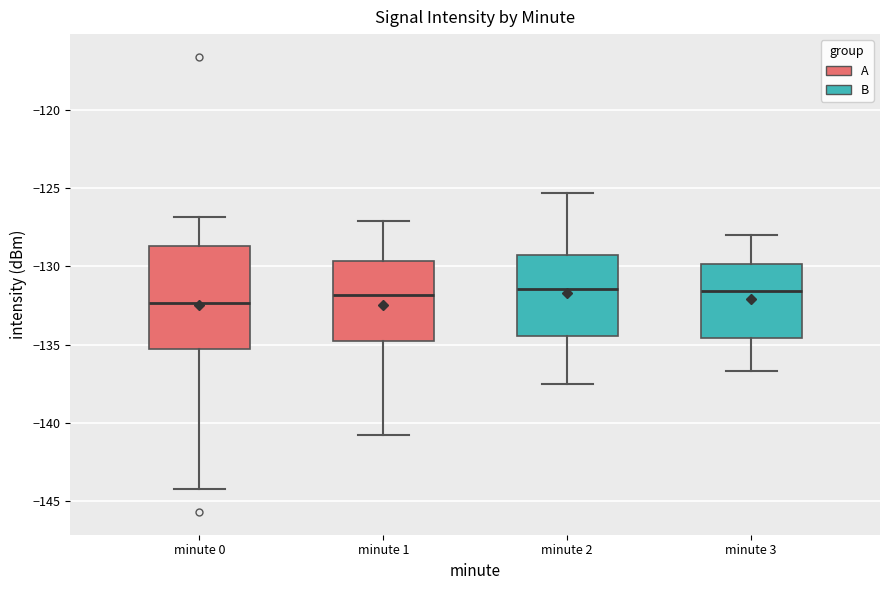

Which box is the tallest, from its lower edge to its upper edge?

minute 0